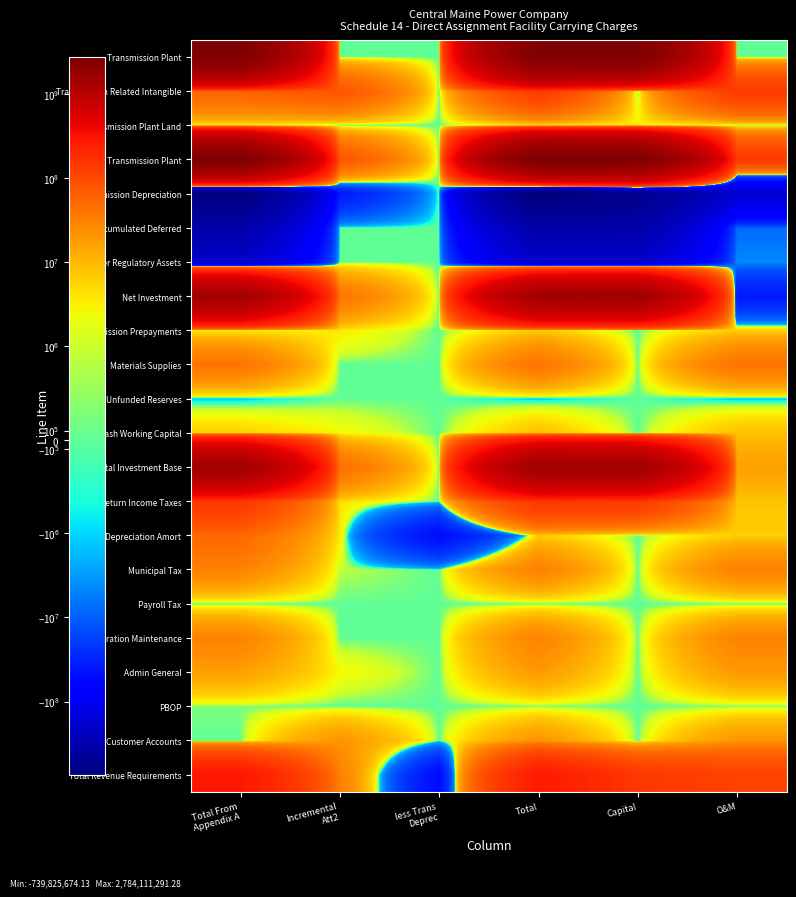

Reading left to right, extract all data points from this chart.

Transmission Plant: Total From
Appendix A=2640224487.4	Incremental
Att2=0.0	less Trans
Deprec=0.0	Total=2640224487.4	Capital=2640224487.4	O&M=0.0
Transmission Related Intangible: Total From
Appendix A=59804938.4	Incremental
Att2=80762778.4	less Trans
Deprec=0.0	Total=140567716.9	Capital=0.0	O&M=140567716.9
Transmission Plant Land: Total From
Appendix A=3319087.0	Incremental
Att2=0.0	less Trans
Deprec=0.0	Total=3319087.0	Capital=3319087.0	O&M=0.0
Total Transmission Plant: Total From
Appendix A=2703348512.8	Incremental
Att2=80762778.4	less Trans
Deprec=0.0	Total=2784111291.3	Capital=2643543574.4	O&M=140567716.9
Transmission Depreciation: Total From
Appendix A=-700456291.5	Incremental
Att2=-39369382.6	less Trans
Deprec=0.0	Total=-739825674.1	Capital=-572365815.3	O&M=-167459858.8
Accumulated Deferred: Total From
Appendix A=-346462495.5	Incremental
Att2=0.0	less Trans
Deprec=0.0	Total=-346462495.5	Capital=-338797865.0	O&M=-7664630.5
Other Regulatory Assets: Total From
Appendix A=-196825626.5	Incremental
Att2=0.0	less Trans
Deprec=0.0	Total=-196825626.5	Capital=-192471343.0	O&M=-4354283.5
Net Investment: Total From
Appendix A=1459604099.3	Incremental
Att2=41393395.8	less Trans
Deprec=0.0	Total=1500997495.2	Capital=1539908551.1	O&M=-38911056.0
Transmission Prepayments: Total From
Appendix A=2636140.7	Incremental
Att2=3559940.9	less Trans
Deprec=0.0	Total=6196081.5	Capital=0.0	O&M=6196081.5
Materials Supplies: Total From
Appendix A=42290990.4	Incremental
Att2=0.0	less Trans
Deprec=0.0	Total=42290990.4	Capital=0.0	O&M=42290990.4
Unfunded Reserves: Total From
Appendix A=-1240317.6	Incremental
Att2=0.0	less Trans
Deprec=0.0	Total=-1240317.6	Capital=0.0	O&M=-1240317.6
Cash Working Capital: Total From
Appendix A=5909685.1	Incremental
Att2=2630699.0	less Trans
Deprec=0.0	Total=8540384.1	Capital=0.0	O&M=8540384.1
Total Investment Base: Total From
Appendix A=1509200597.9	Incremental
Att2=47584035.7	less Trans
Deprec=0.0	Total=1556784633.5	Capital=1539908551.1	O&M=16876082.4
Return Income Taxes: Total From
Appendix A=149925774.5	Incremental
Att2=4508153.5	less Trans
Deprec=0.0	Total=154433928.1	Capital=146609035.0	O&M=7824893.0
Depreciation Amort: Total From
Appendix A=53502415.8	Incremental
Att2=3653497.9	less Trans
Deprec=-50796996.0	Total=6358917.7	Capital=0.0	O&M=6358917.7
Municipal Tax: Total From
Appendix A=31070102.6	Incremental
Att2=920142.7	less Trans
Deprec=0.0	Total=31990245.3	Capital=0.0	O&M=31990245.3
Payroll Tax: Total From
Appendix A=0.0	Incremental
Att2=0.0	less Trans
Deprec=0.0	Total=0.0	Capital=0.0	O&M=0.0
Operation Maintenance: Total From
Appendix A=30646036.1	Incremental
Att2=0.0	less Trans
Deprec=0.0	Total=30646036.1	Capital=0.0	O&M=30646036.1
Admin General: Total From
Appendix A=16631444.5	Incremental
Att2=2615705.7	less Trans
Deprec=0.0	Total=19247150.2	Capital=0.0	O&M=19247150.2
PBOP: Total From
Appendix A=286889.7	Incremental
Att2=0.0	less Trans
Deprec=0.0	Total=286889.7	Capital=0.0	O&M=286889.7
Customer Accounts: Total From
Appendix A=0.0	Incremental
Att2=21045592.0	less Trans
Deprec=0.0	Total=21045592.0	Capital=0.0	O&M=21045592.0
Total Revenue Requirements: Total From
Appendix A=282062663.2	Incremental
Att2=32743091.9	less Trans
Deprec=-50796996.0	Total=264008759.1	Capital=146609035.0	O&M=117399724.1